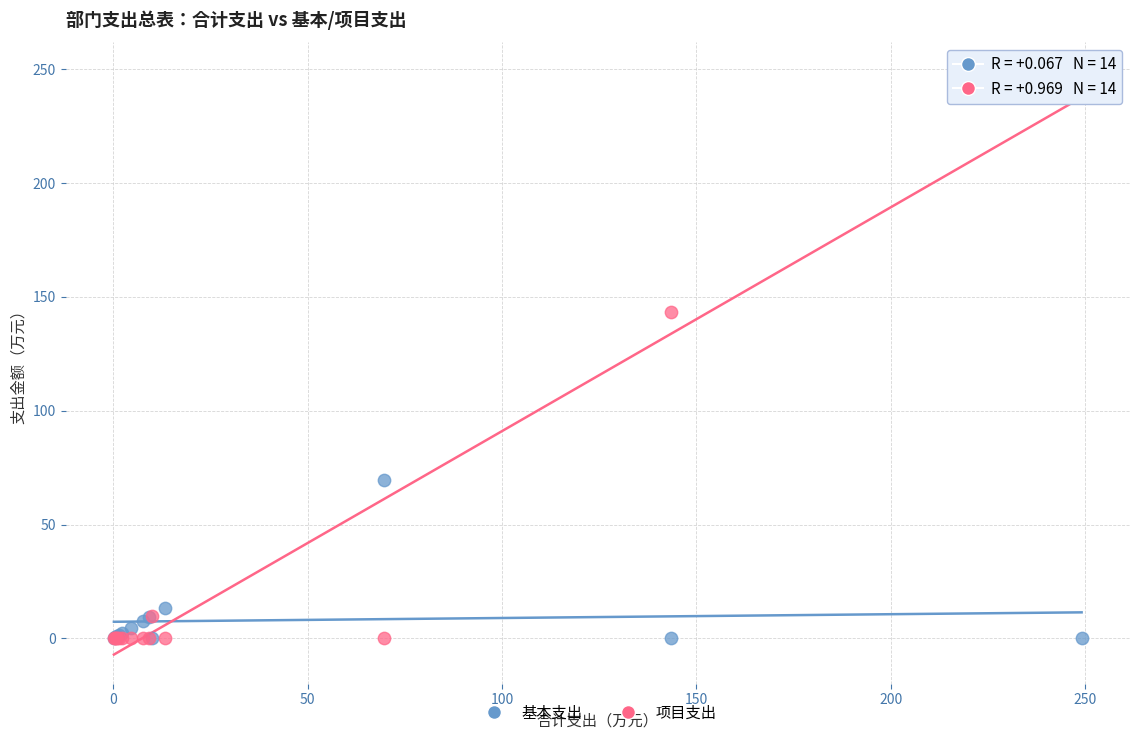

Which series has the widest spread of Y values?

项目支出